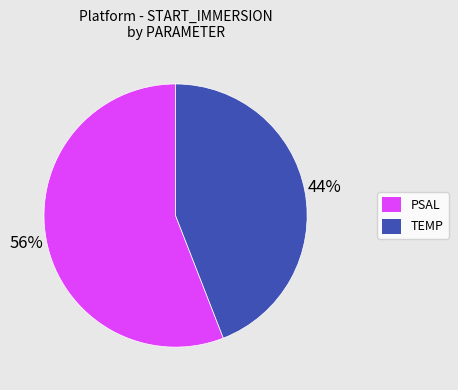

Which category has the smallest portion of the pie?

TEMP